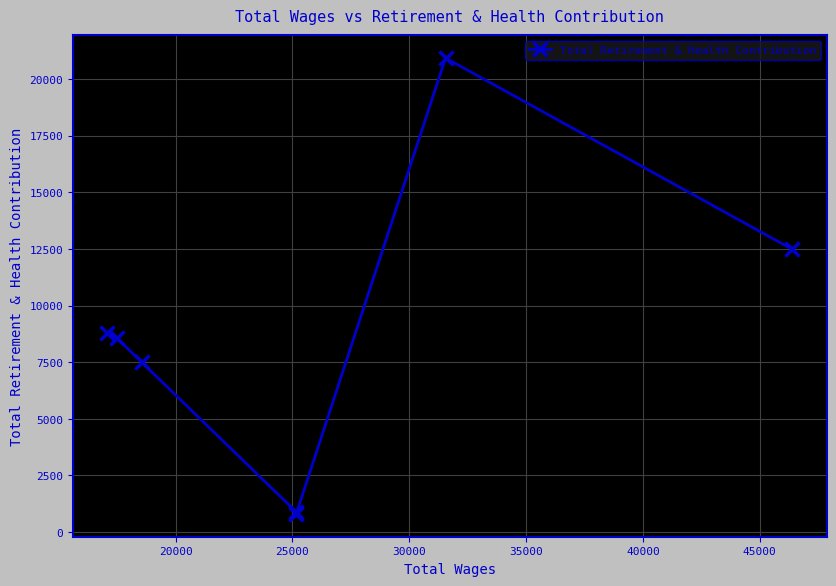

What is the difference between the maximum and minimum values?

20129